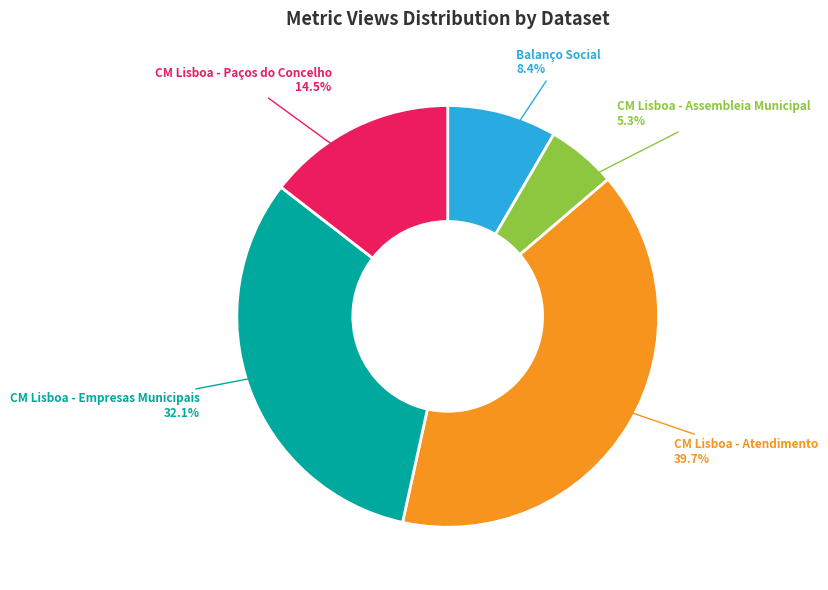

The CM Lisboa - Assembleia Municipal slice represents 16% of the pie. True or false?

False